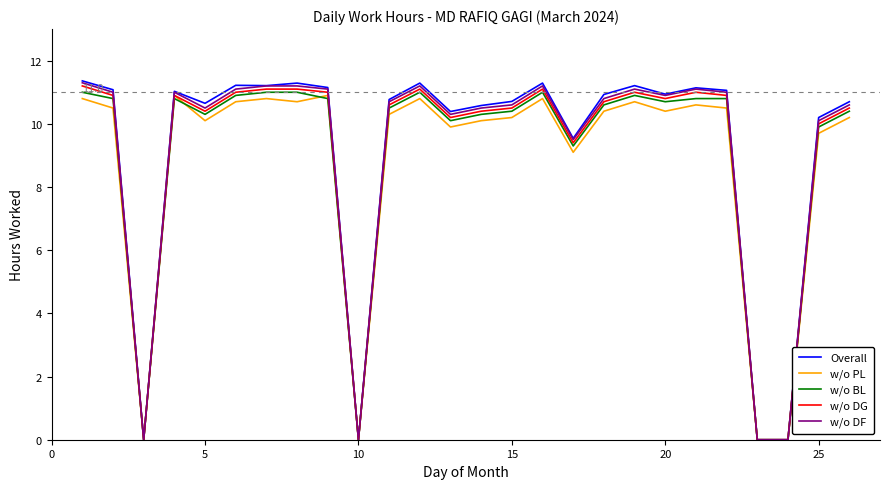

What is the greatest value displayed?

11.4